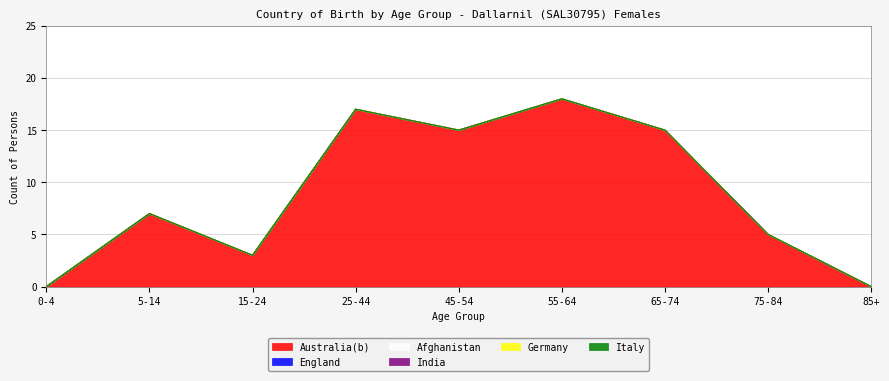

What are all the series names shown in the legend?

Australia(b), England, Afghanistan, India, Germany, Italy